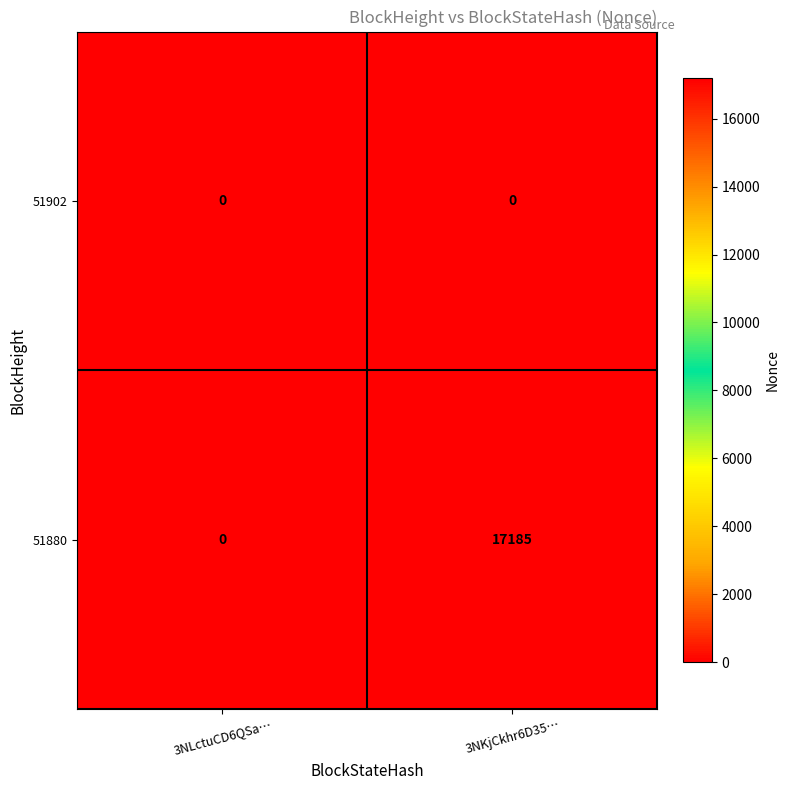

At which label is 51880 closest to 8592?

3NLctuCD6QSa…